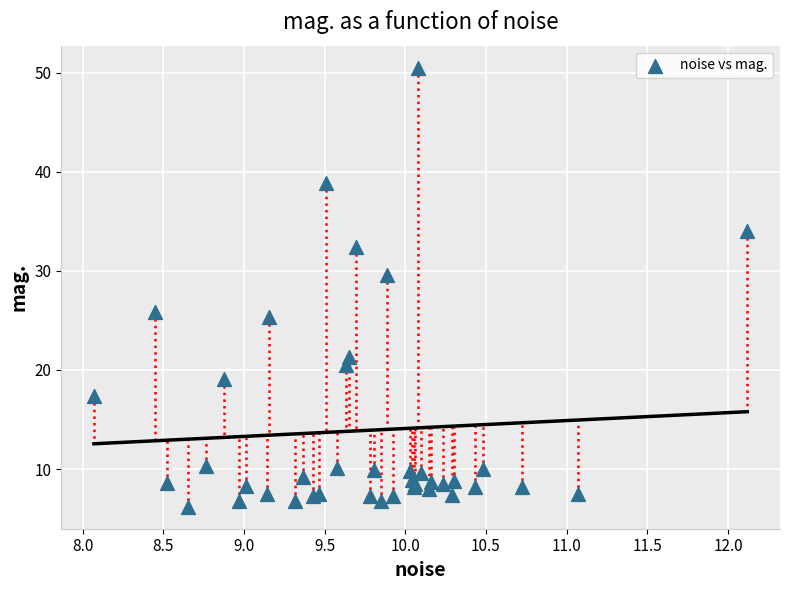

What Y value in the scatter plot is closest to 28?

29.6